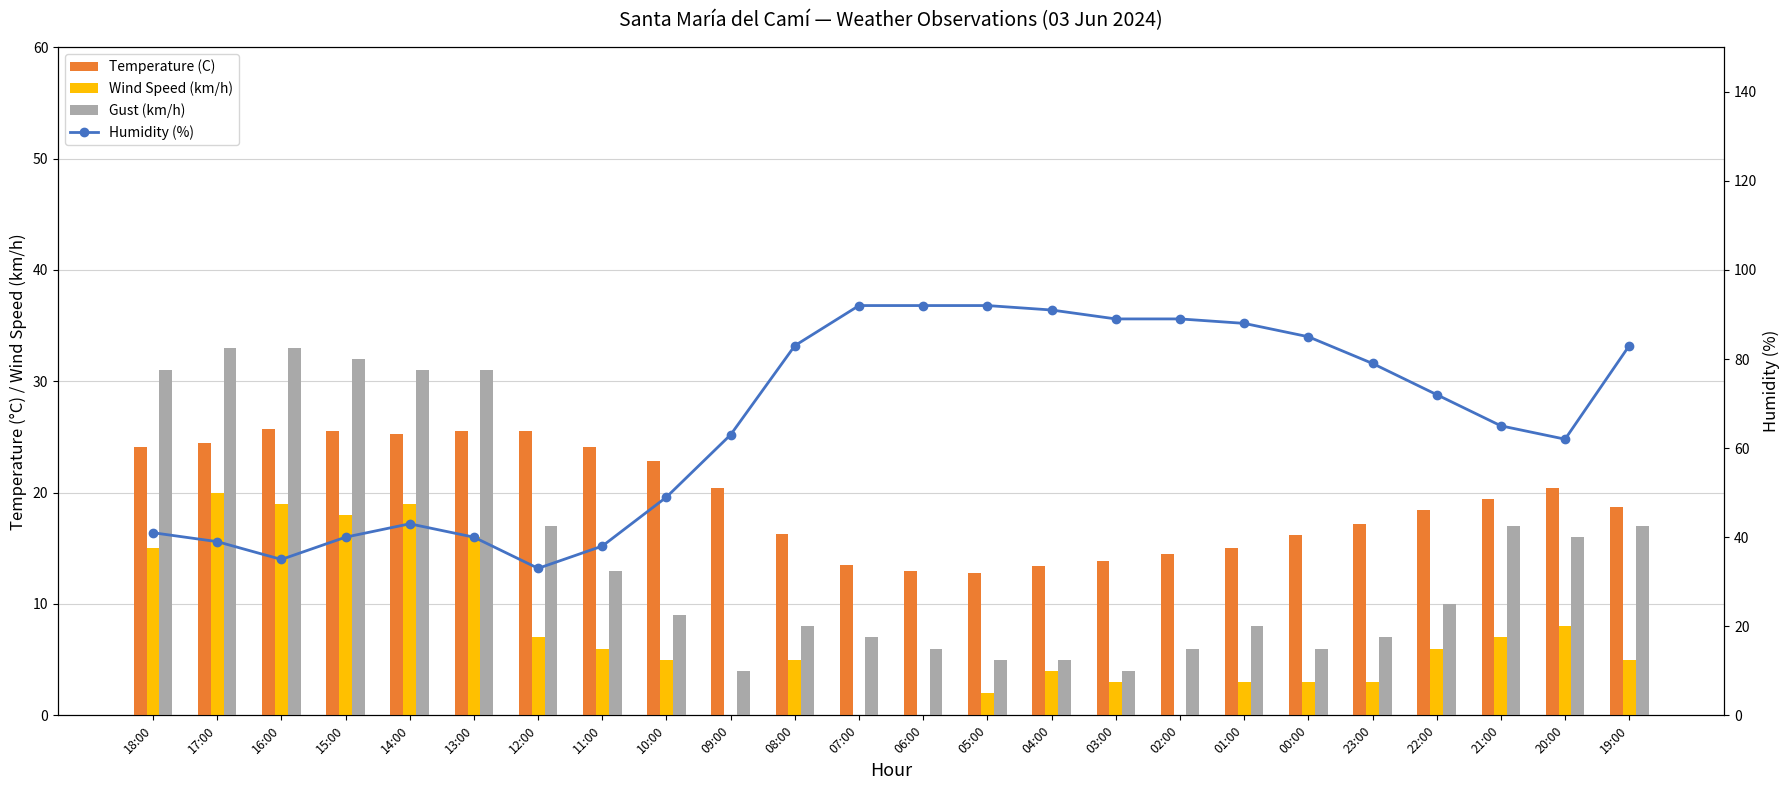

What is the label of the 22nd bar from the right?

16:00